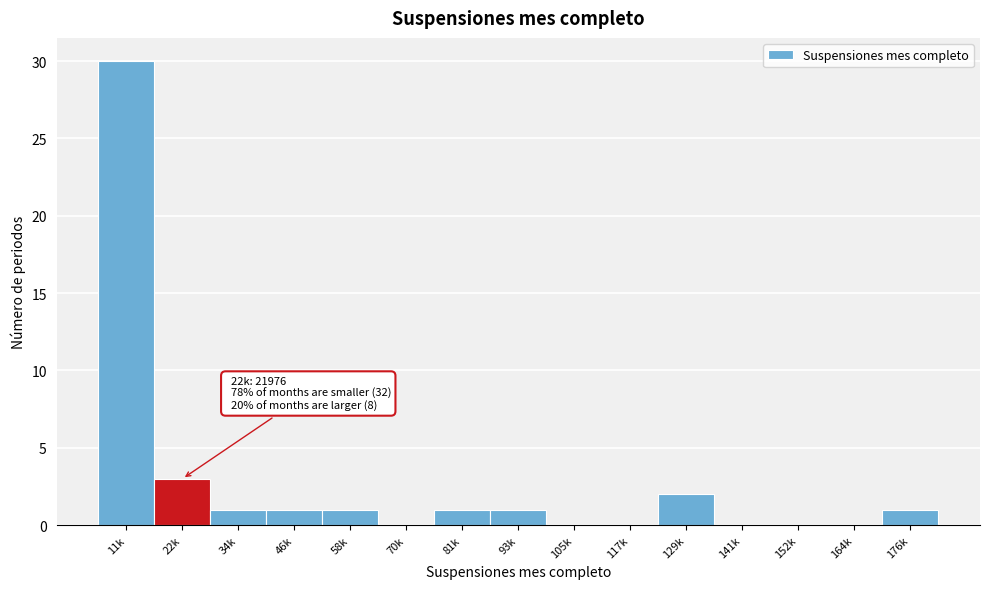

Reading left to right, what are all the values shown in this chart?

11k=30	22k=3	34k=1	46k=1	58k=1	70k=0	81k=1	93k=1	105k=0	117k=0	129k=2	141k=0	152k=0	164k=0	176k=1